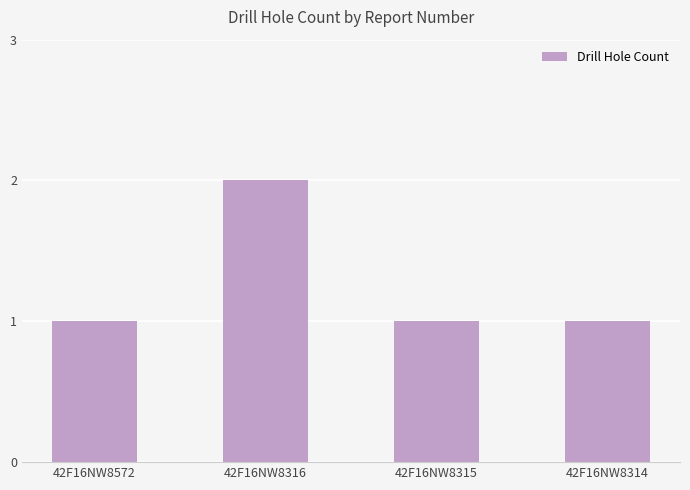

What is the maximum value shown in the chart?

2